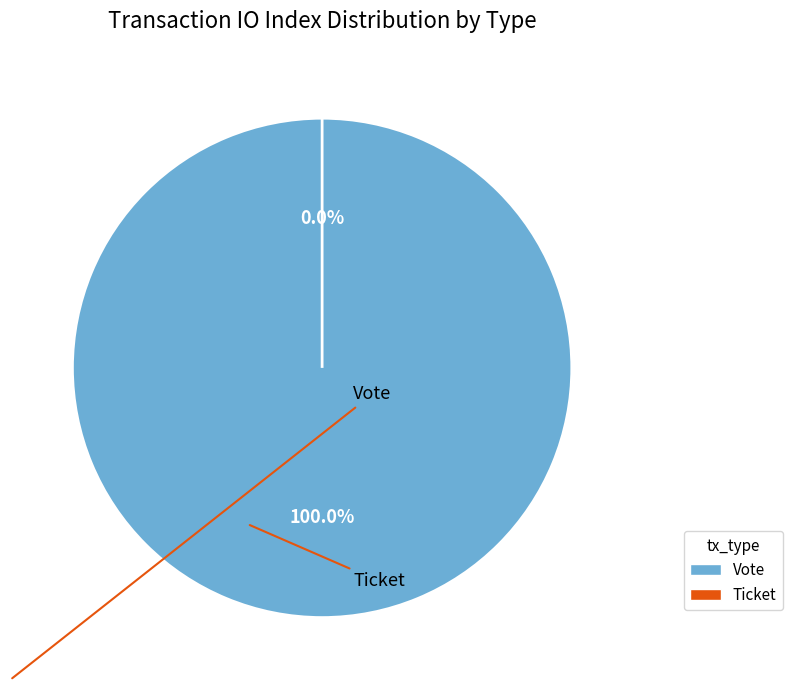

To the nearest percent, what is the average slice percentage?

50%